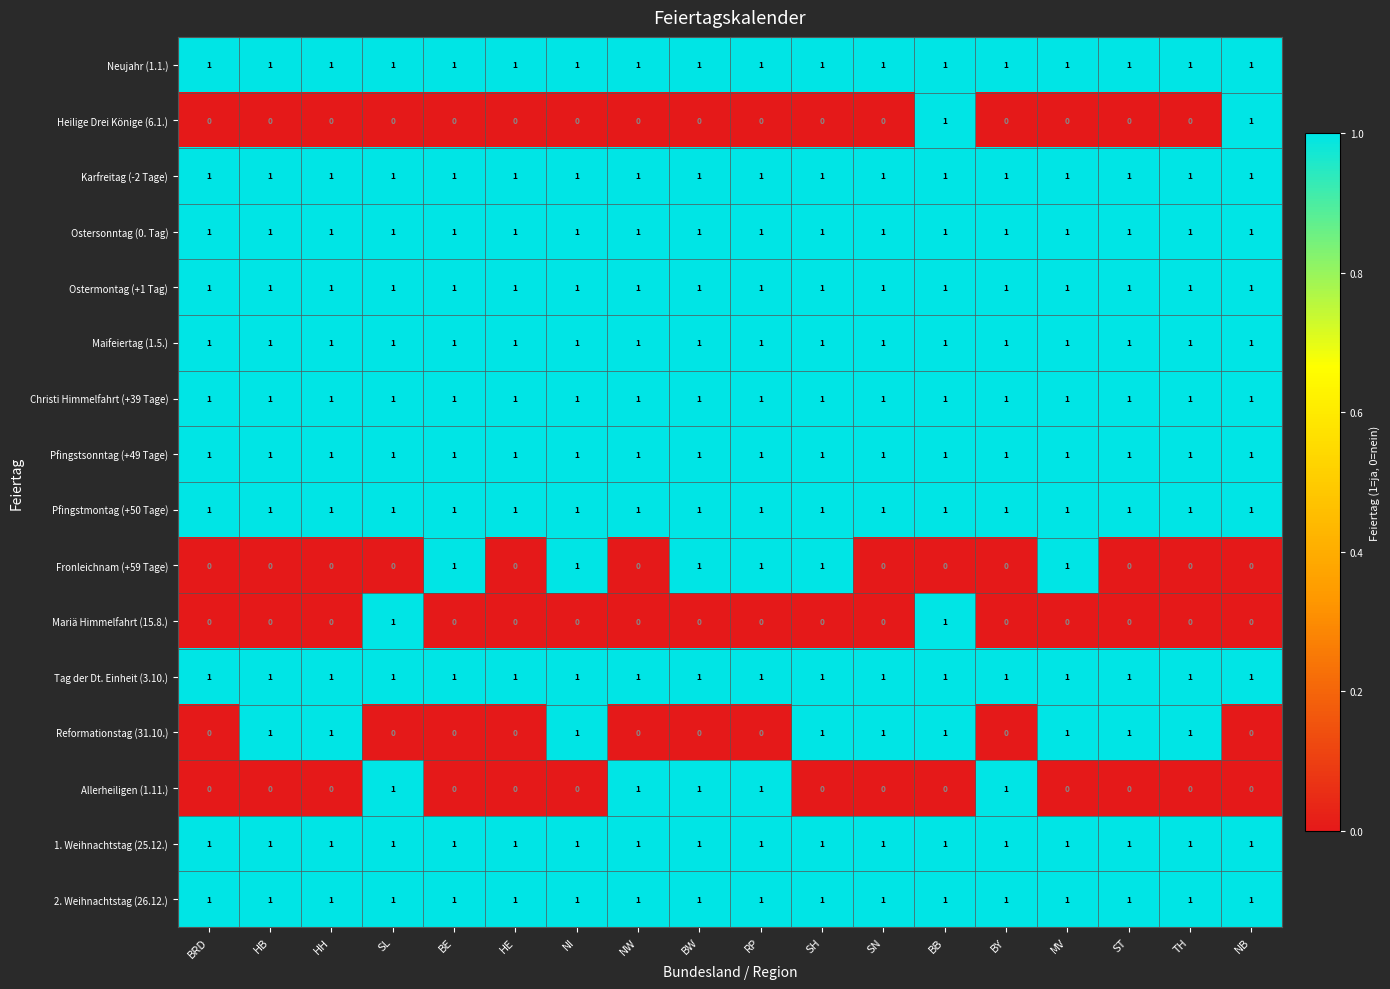

The value of Reformationstag (31.10.) at SN is 2. True or false?

False